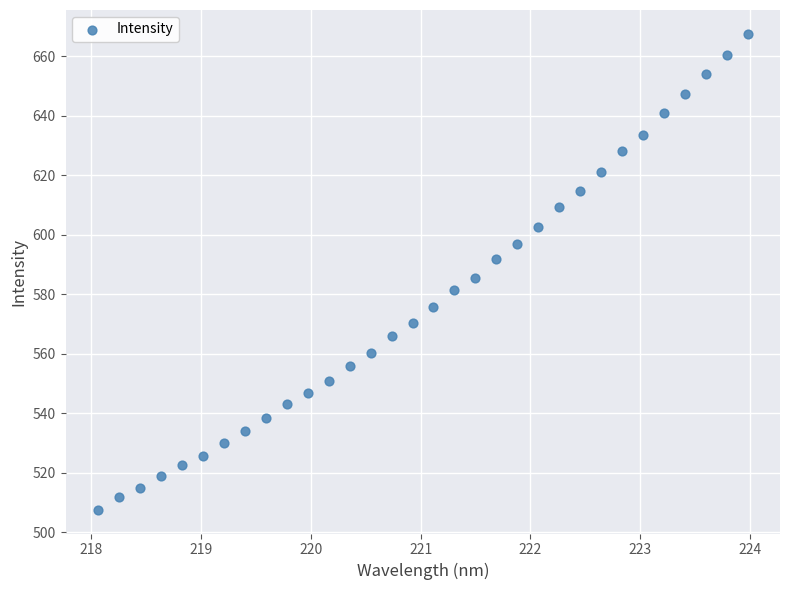

What is the range of X values (max minus min)?

5.9